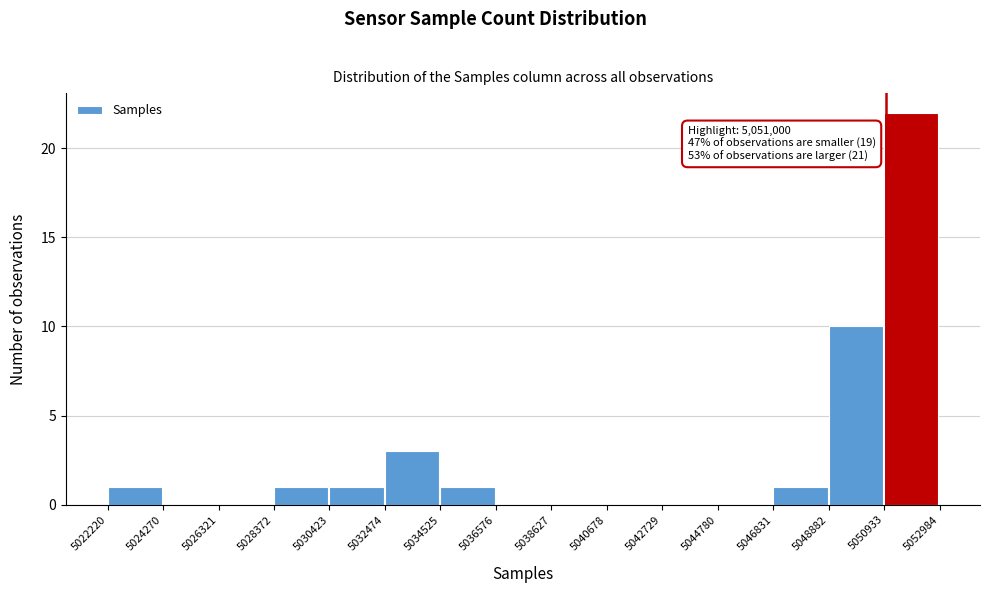

Over which range of the x-axis is the bar tallest?

5050933 to 5052984